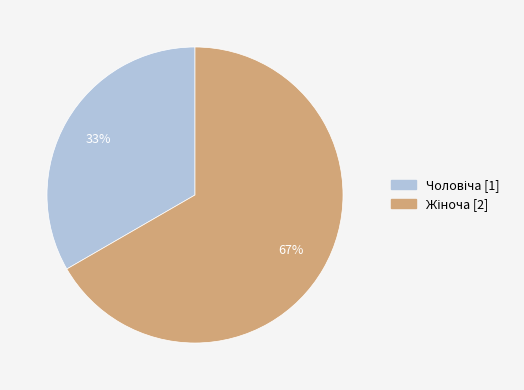

To the nearest percent, what is the average slice percentage?

50%